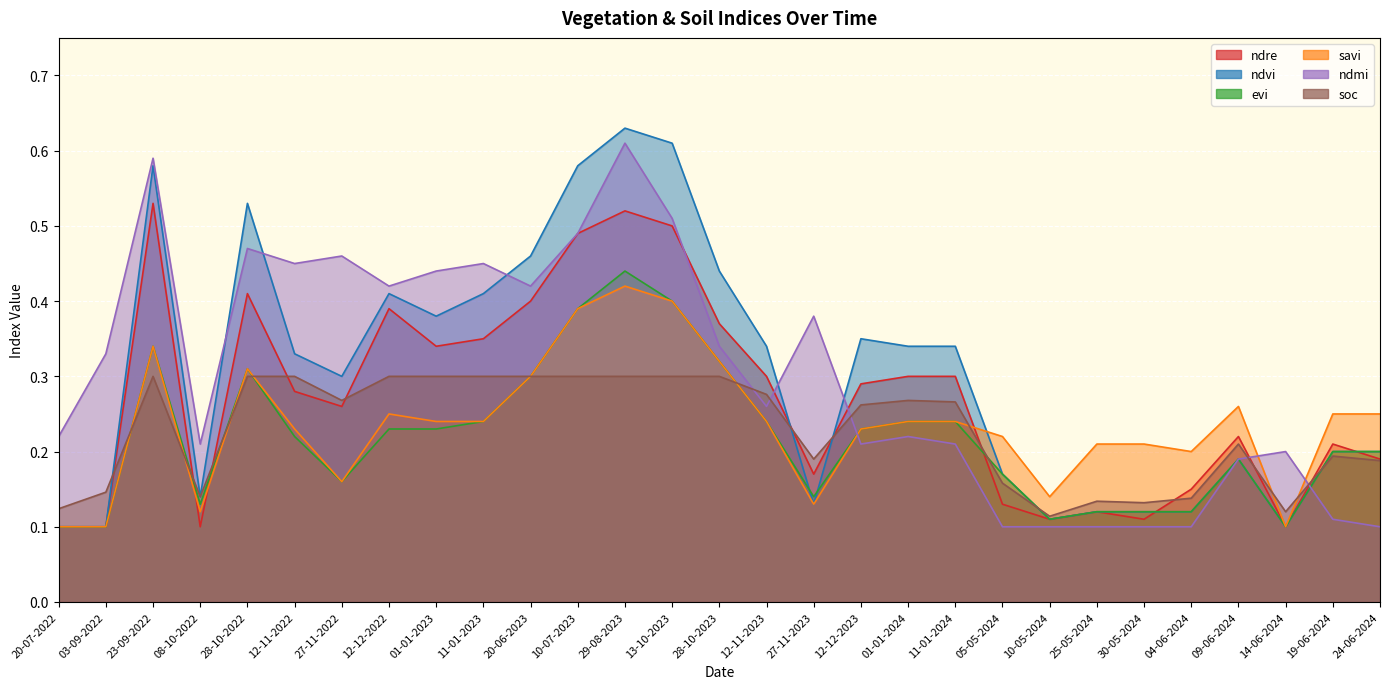

What is the average value of the evi series?

0.2